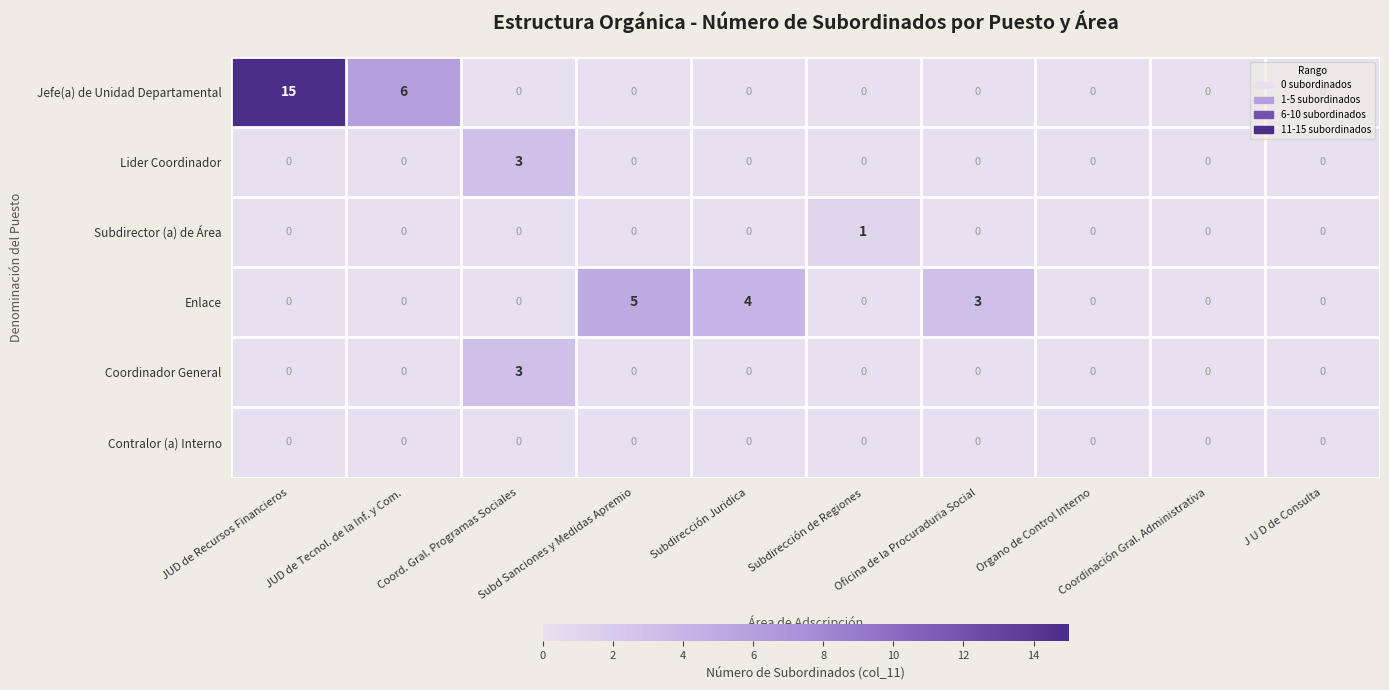

Count the Enlace values in the range 0 to 3.

8